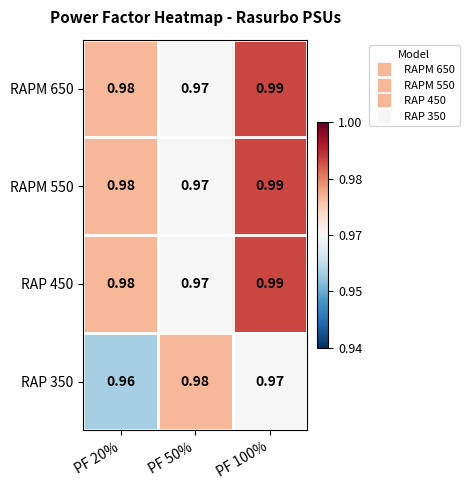

Is the value of RAPM 650 at PF 50% greater than the value of RAP 350 at PF 50%?

No